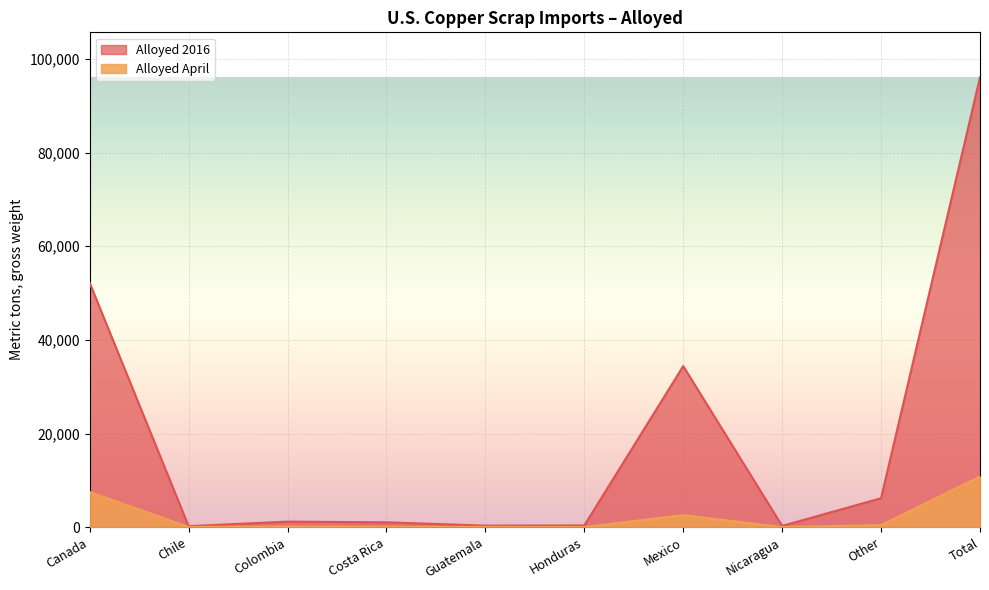

What is the difference between the maximum and minimum values in the Alloyed 2016 series?

95889